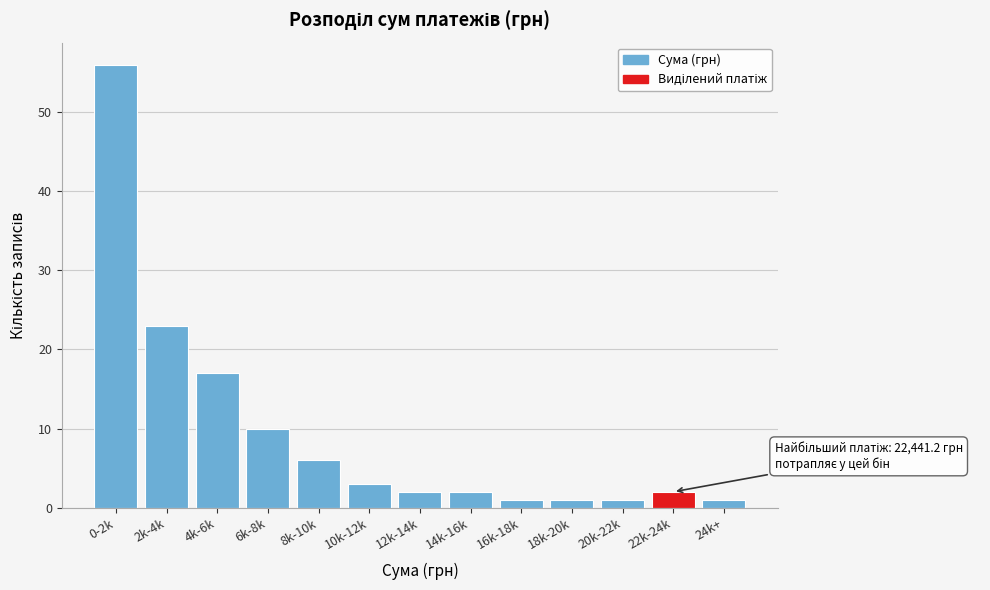

Reading right to left, extract all data points from this chart.

1	2	1	1	1	2	2	3	6	10	17	23	56